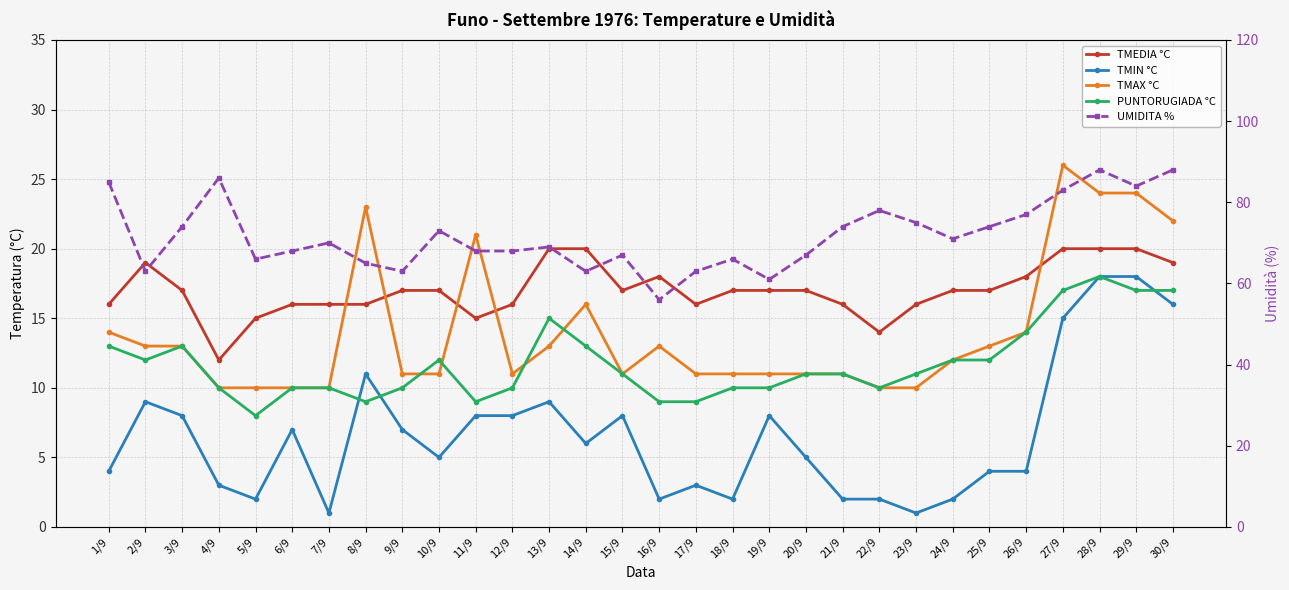

Is the value of TMIN °C at 20/9 greater than the value of TMEDIA °C at 28/9?

No